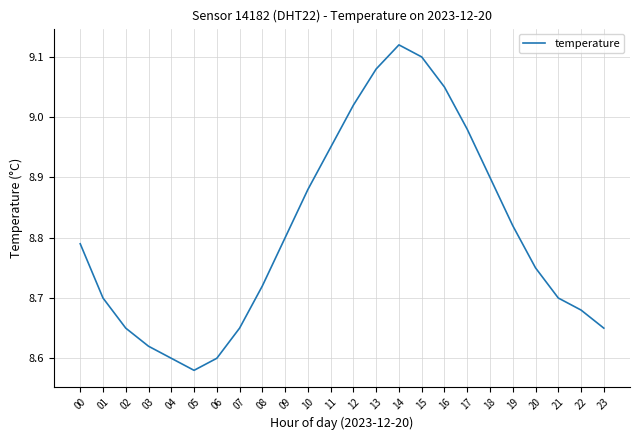

What is the difference between the maximum and minimum values?

0.5